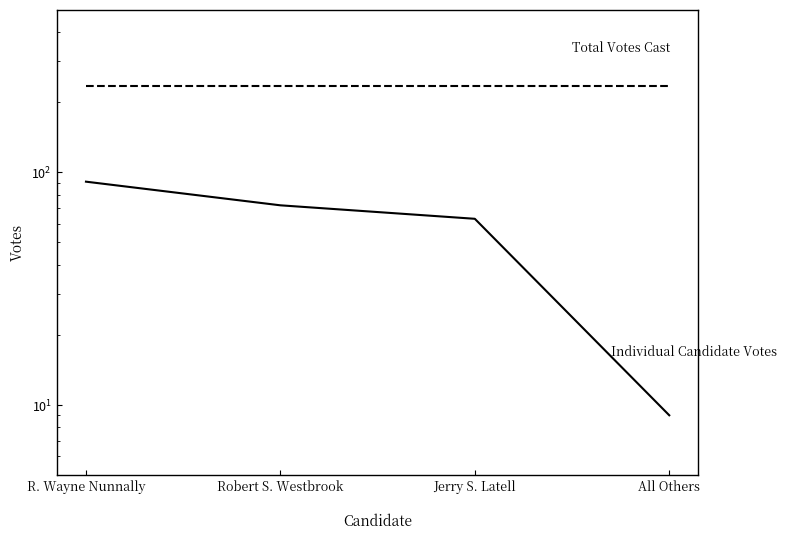

How many distinct data groups are displayed?

2